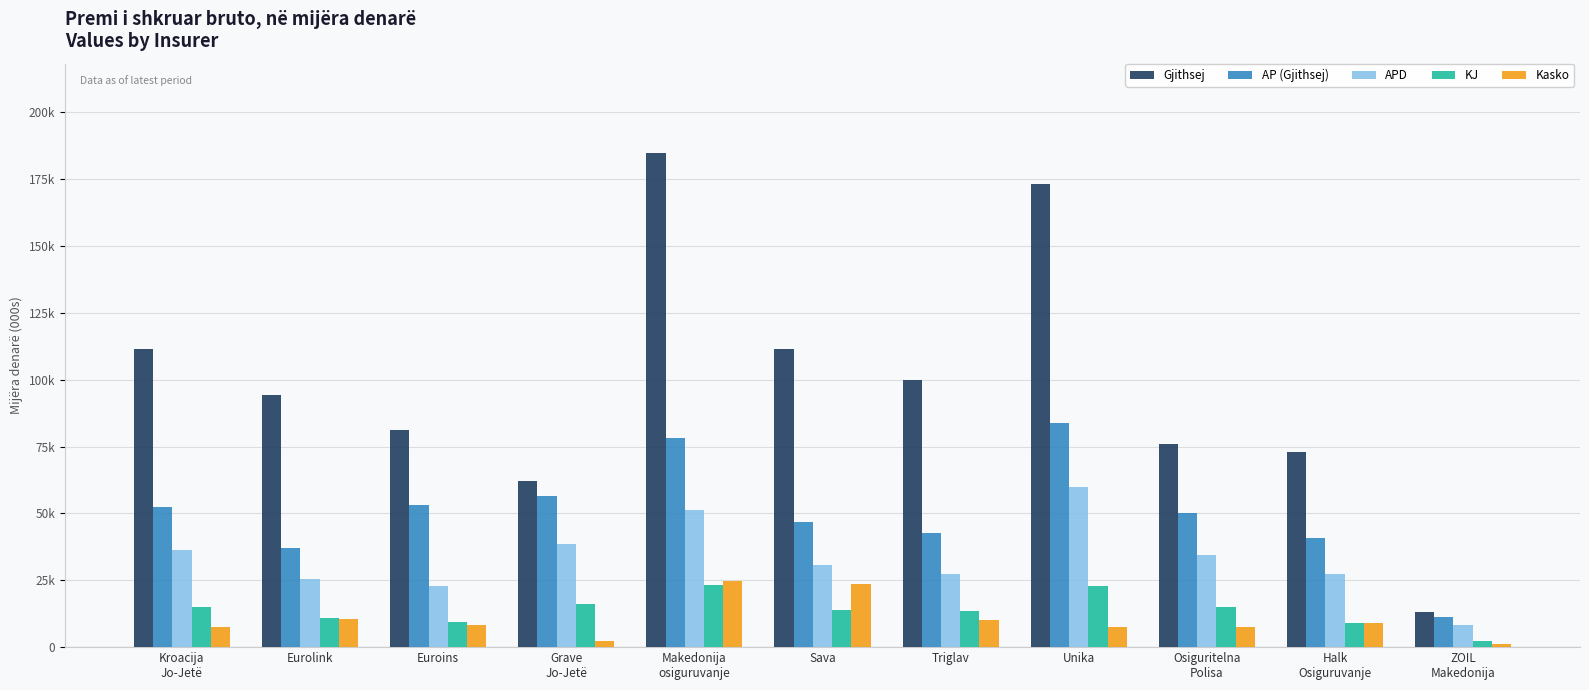

What are all the series names shown in the legend?

Gjithsej, AP (Gjithsej), APD, KJ, Kasko